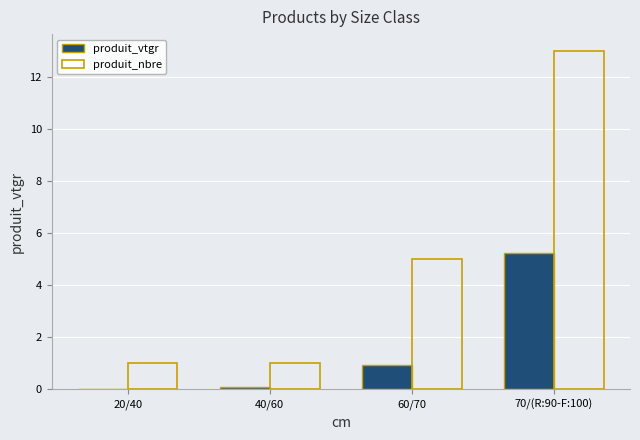

True or false: produit_nbre has a value of 8.2 at 60/70.

False